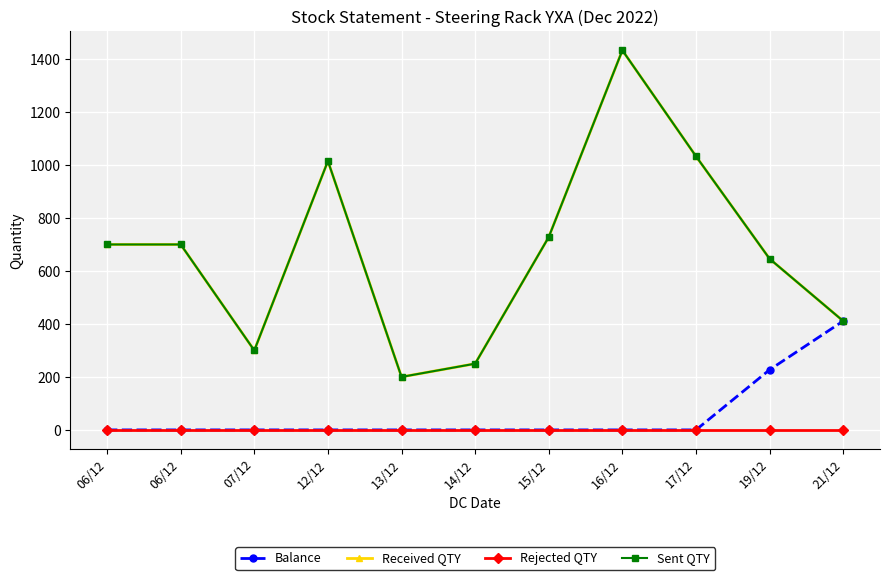

How many lines are shown in the chart?

4